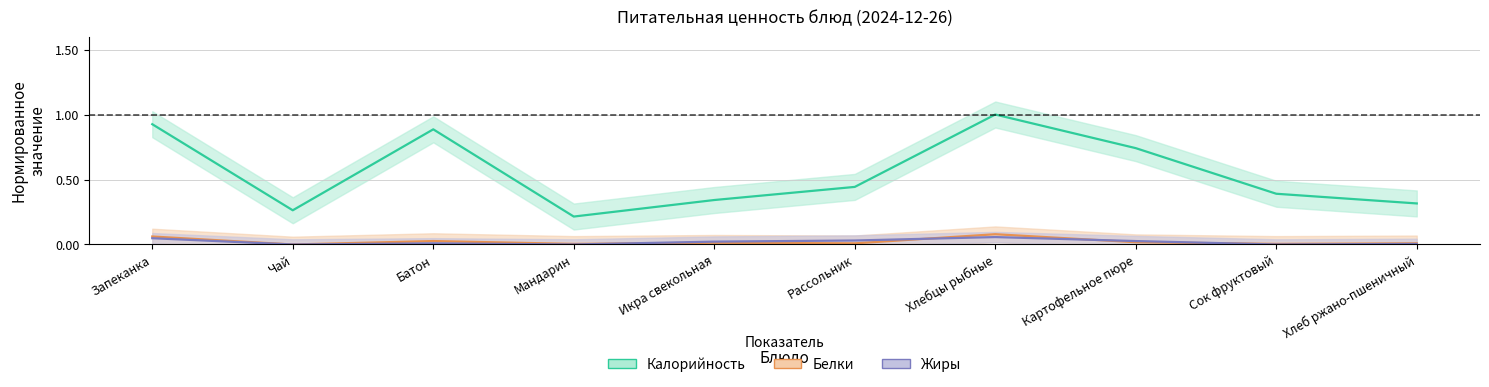

What is the sum of all Жиры values?

0.2